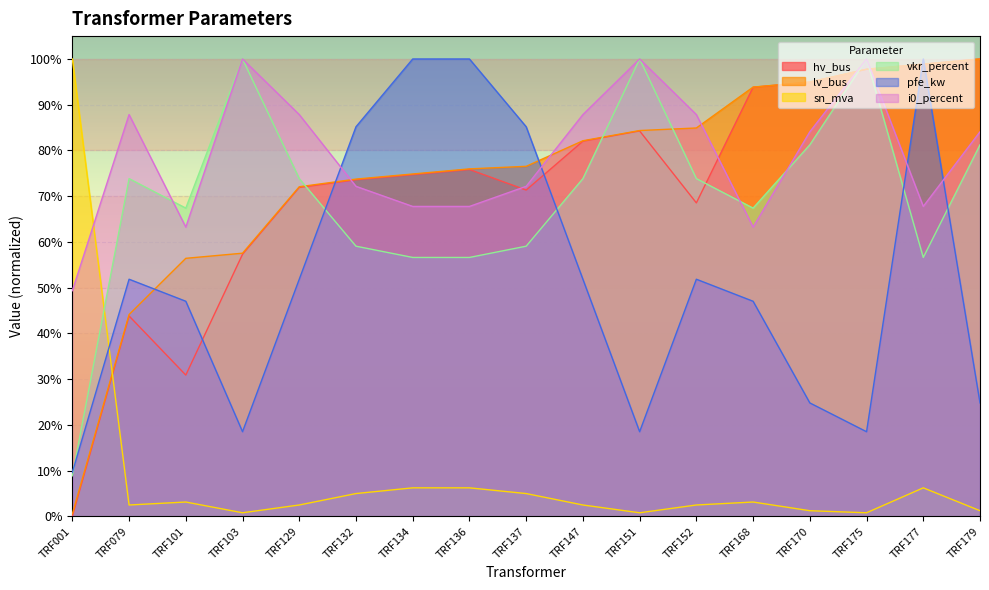

Reading left to right, what are all the values shown in this chart?

hv_bus: TRF001=0.0	TRF079=0.4	TRF101=0.3	TRF103=0.6	TRF129=0.7	TRF132=0.7	TRF134=0.7	TRF136=0.8	TRF137=0.7	TRF147=0.8	TRF151=0.8	TRF152=0.7	TRF168=0.9	TRF170=0.9	TRF175=1.0	TRF177=1.0	TRF179=1.0
lv_bus: TRF001=0.0	TRF079=0.4	TRF101=0.6	TRF103=0.6	TRF129=0.7	TRF132=0.7	TRF134=0.7	TRF136=0.8	TRF137=0.8	TRF147=0.8	TRF151=0.8	TRF152=0.8	TRF168=0.9	TRF170=0.9	TRF175=1.0	TRF177=1.0	TRF179=1.0
sn_mva: TRF001=1.0	TRF079=0.0	TRF101=0.0	TRF103=0.0	TRF129=0.0	TRF132=0.1	TRF134=0.1	TRF136=0.1	TRF137=0.1	TRF147=0.0	TRF151=0.0	TRF152=0.0	TRF168=0.0	TRF170=0.0	TRF175=0.0	TRF177=0.1	TRF179=0.0
vkr_percent: TRF001=0.1	TRF079=0.7	TRF101=0.7	TRF103=1.0	TRF129=0.7	TRF132=0.6	TRF134=0.6	TRF136=0.6	TRF137=0.6	TRF147=0.7	TRF151=1.0	TRF152=0.7	TRF168=0.7	TRF170=0.8	TRF175=1.0	TRF177=0.6	TRF179=0.8
pfe_kw: TRF001=0.1	TRF079=0.5	TRF101=0.5	TRF103=0.2	TRF129=0.5	TRF132=0.9	TRF134=1.0	TRF136=1.0	TRF137=0.9	TRF147=0.5	TRF151=0.2	TRF152=0.5	TRF168=0.5	TRF170=0.2	TRF175=0.2	TRF177=1.0	TRF179=0.2
i0_percent: TRF001=0.5	TRF079=0.9	TRF101=0.6	TRF103=1.0	TRF129=0.9	TRF132=0.7	TRF134=0.7	TRF136=0.7	TRF137=0.7	TRF147=0.9	TRF151=1.0	TRF152=0.9	TRF168=0.6	TRF170=0.8	TRF175=1.0	TRF177=0.7	TRF179=0.8